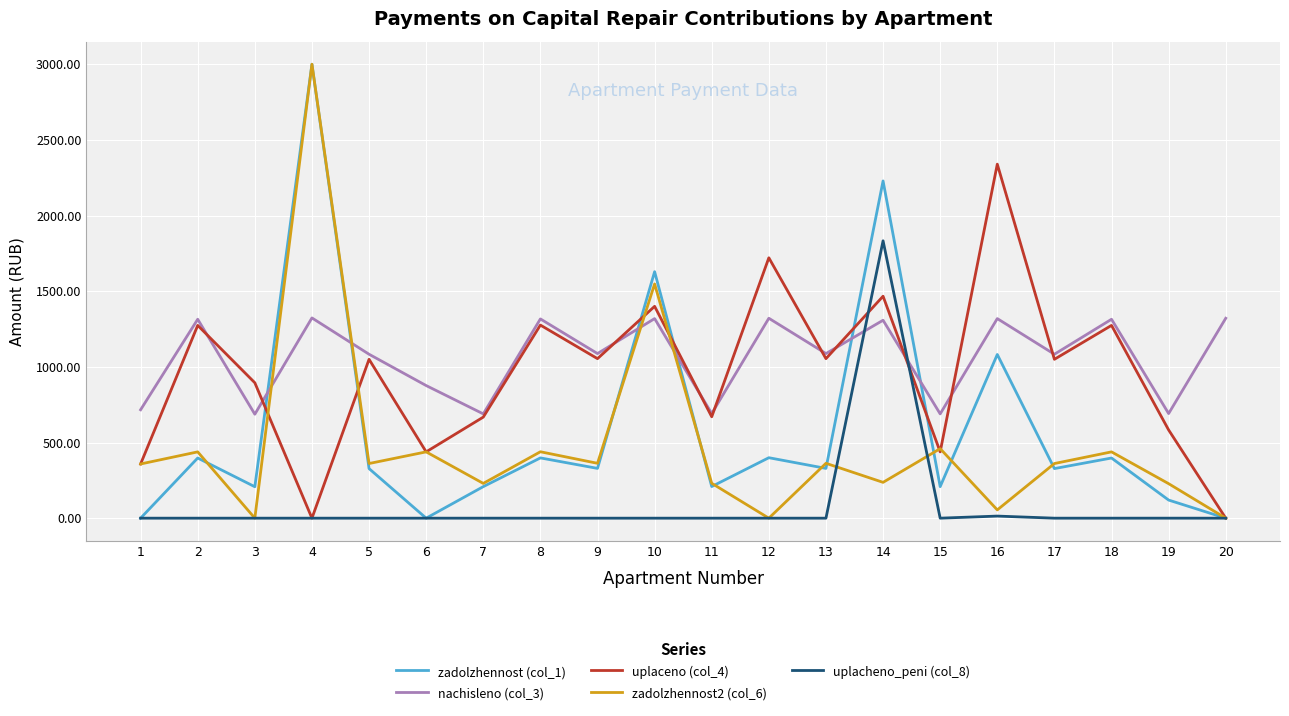

Count the number of data series in this chart.

5